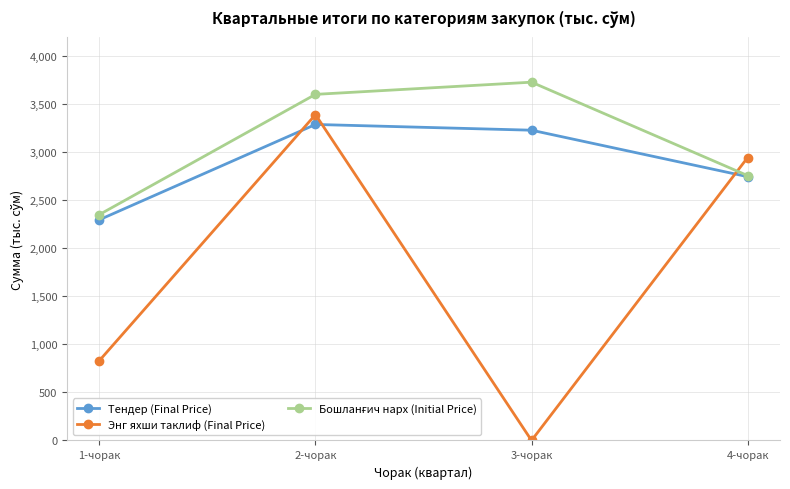

True or false: Бошланғич нарх (Initial Price) and Тендер (Final Price) cross at least once.

False